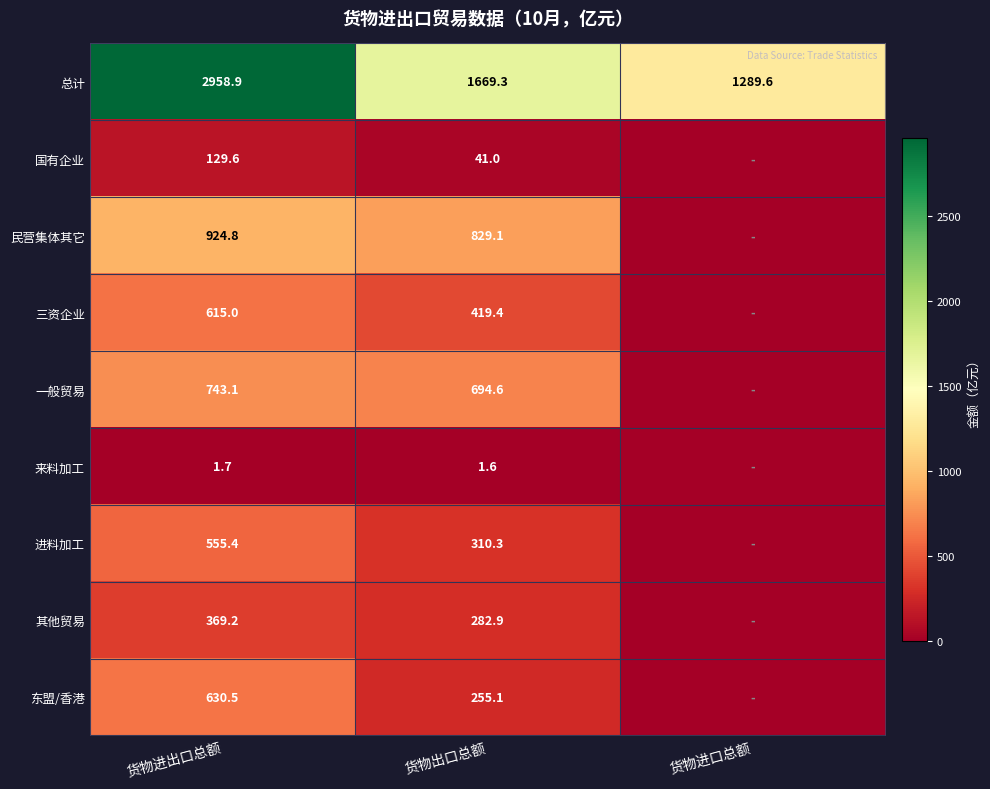

Where does the 总计 series first go above 1669?

货物进出口总额